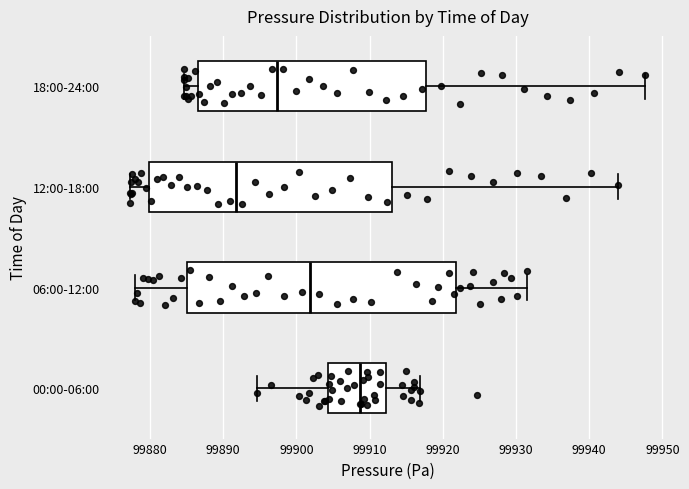

Comparing the boxes themselves (not the whiskers), which one is the widest?

06:00-12:00